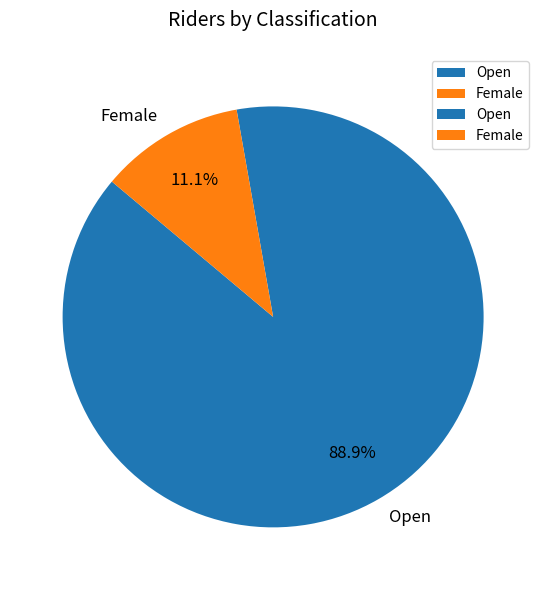

To the nearest percent, what is the difference between the largest and smallest slice percentages?

78%